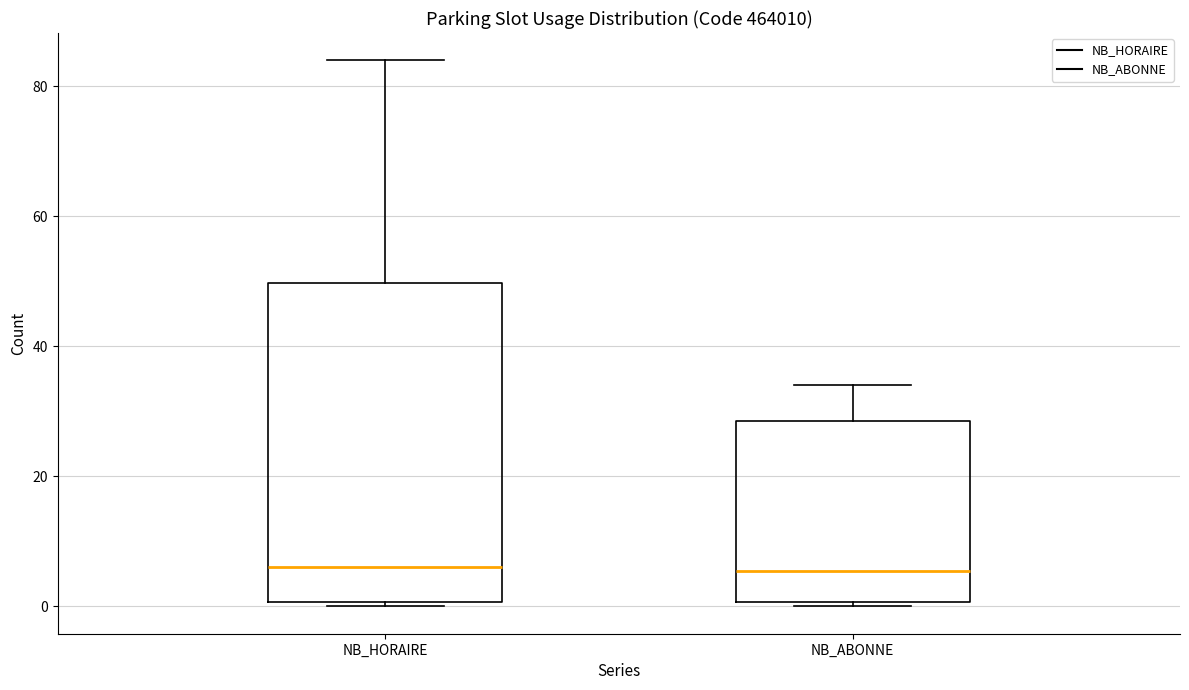

Reading left to right, read every box against the y-axis: the position of its median line, the range the box covers, and the ends of its whiskers. The values are not printed on the chart, so give them approximately, as read against the axis.

NB_HORAIRE: median 6, box 0 to 50, whiskers 0 (just below the box's lower edge) to 84
NB_ABONNE: median 6, box 0 to 28, whiskers 0 (just below the box's lower edge) to 34